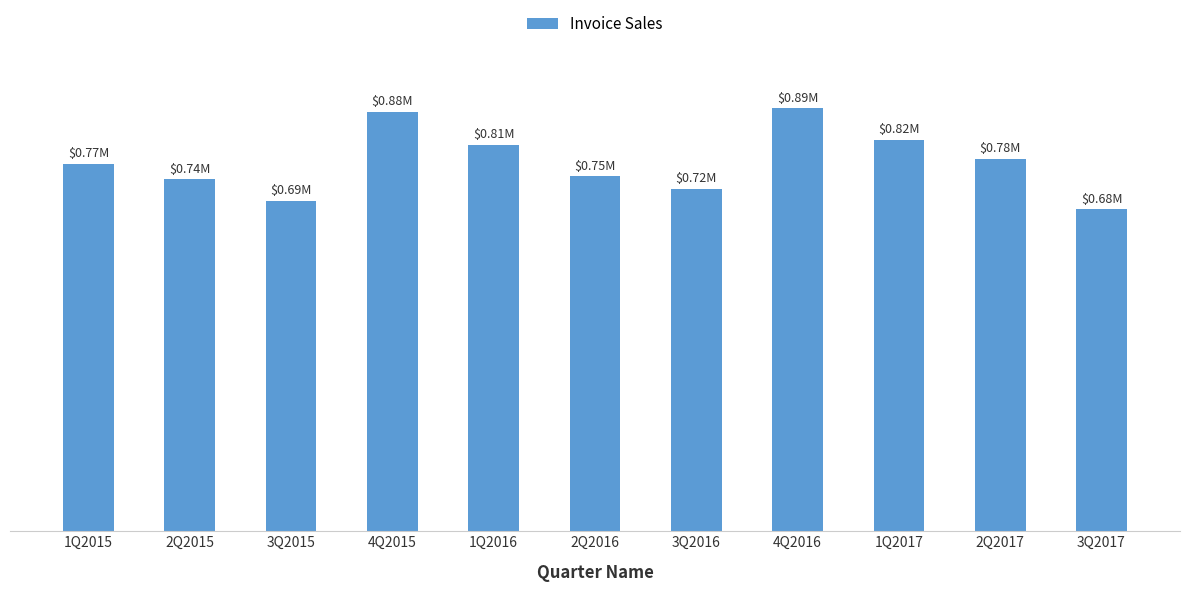

What is the change in value from 1Q2015 to 2Q2017?

+10000.6